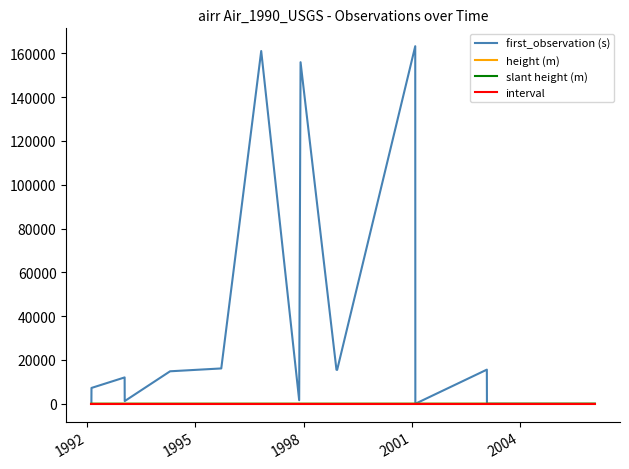

What is the greatest value displayed?

163230.0